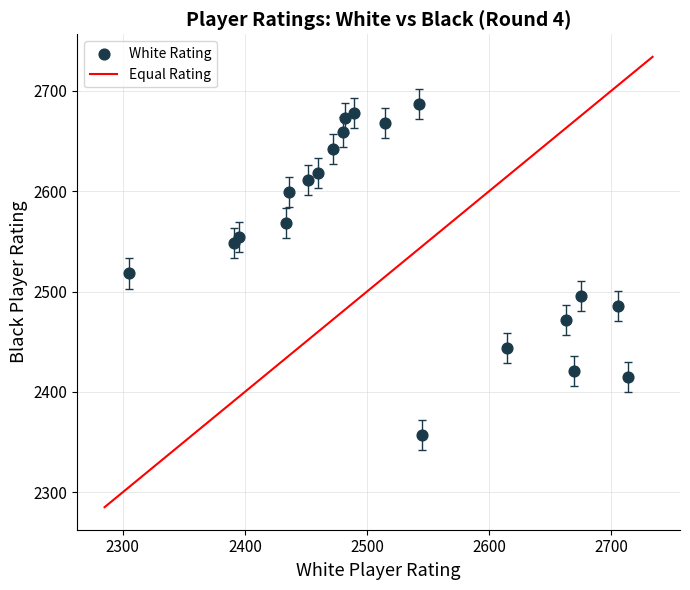

What is the range of X values (max minus min)?

409